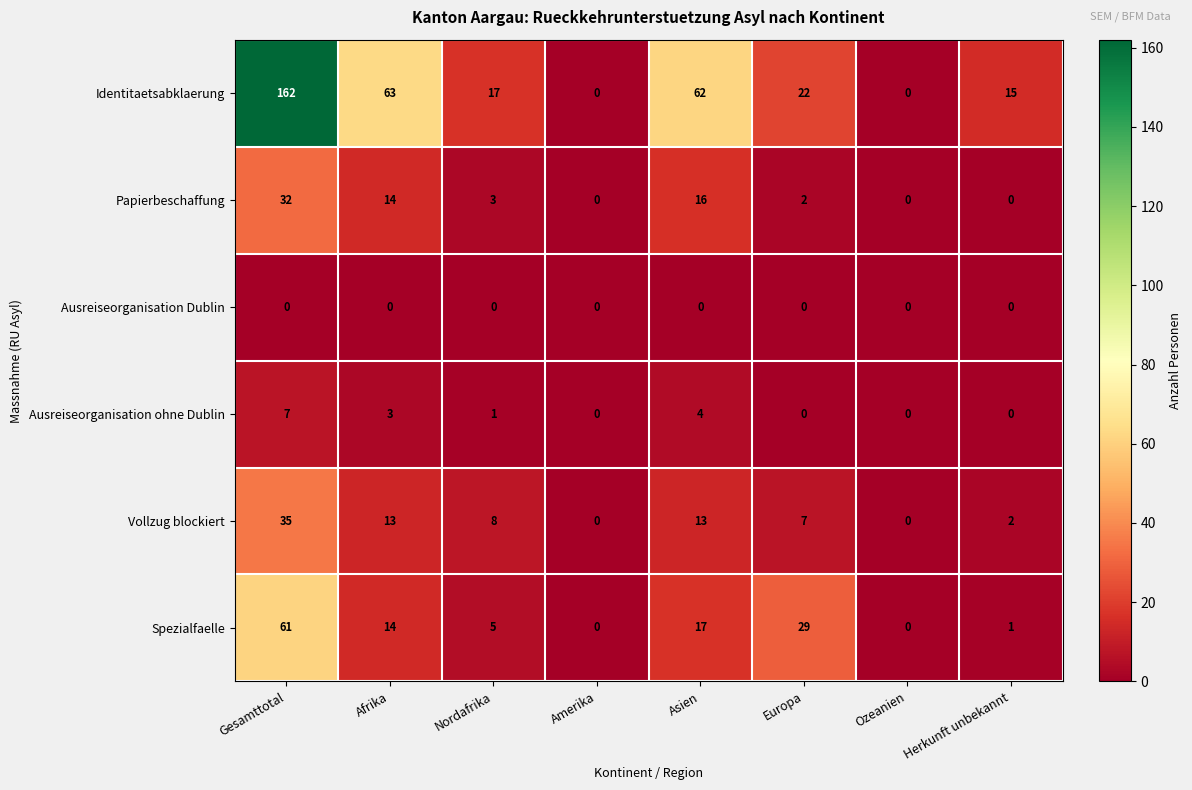

What is the total value across all series at Nordafrika?

34